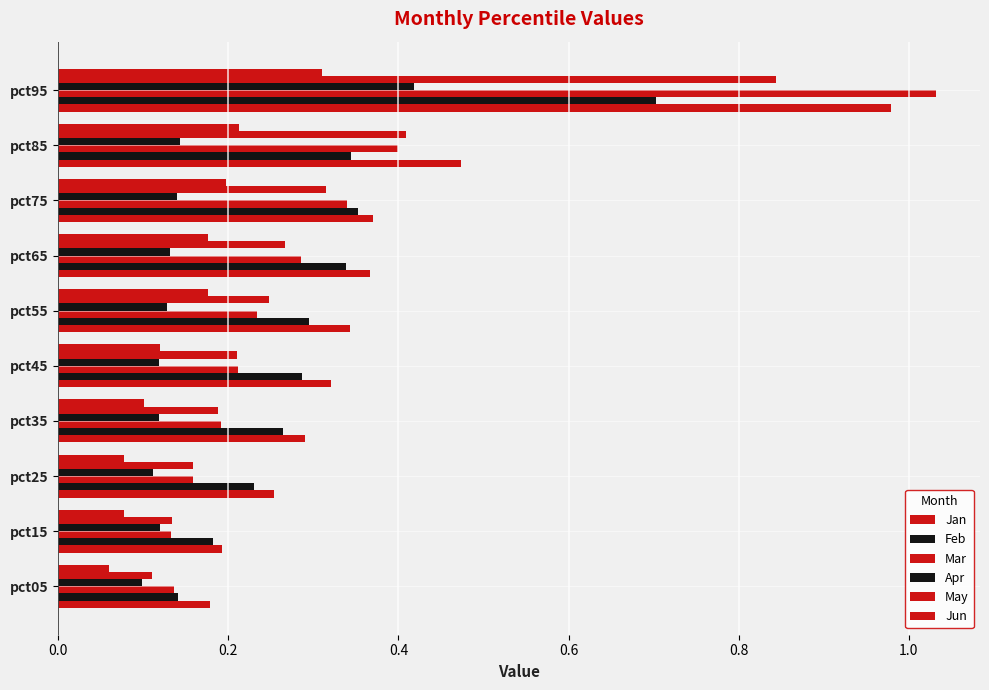

How many categories are shown in the chart?

10